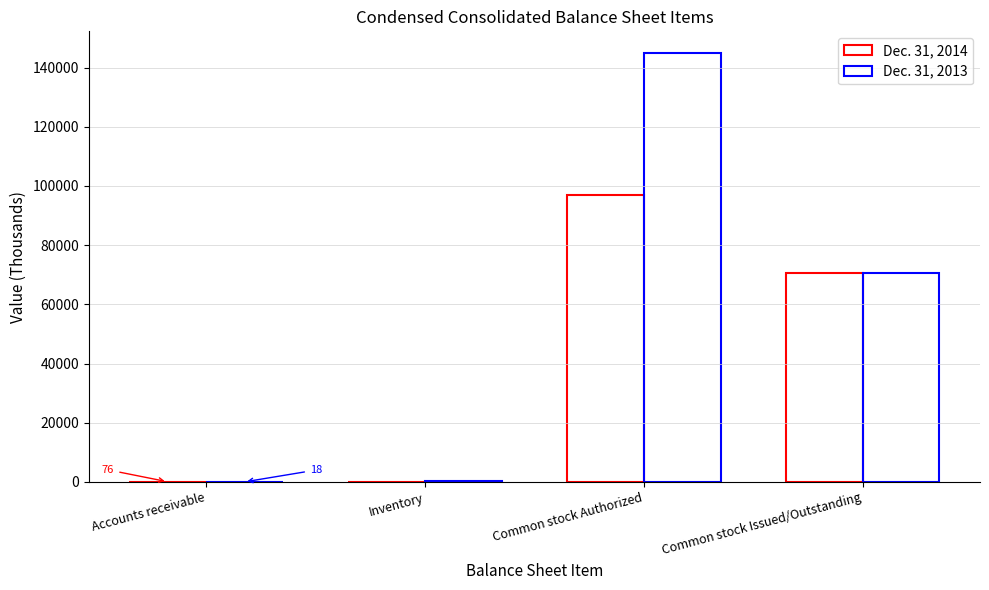

List the series in order of their peak value, highest first.

Dec. 31, 2013, Dec. 31, 2014